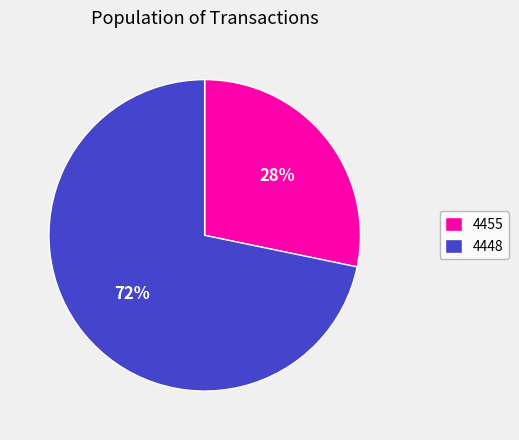

How many segments does this pie chart have?

2